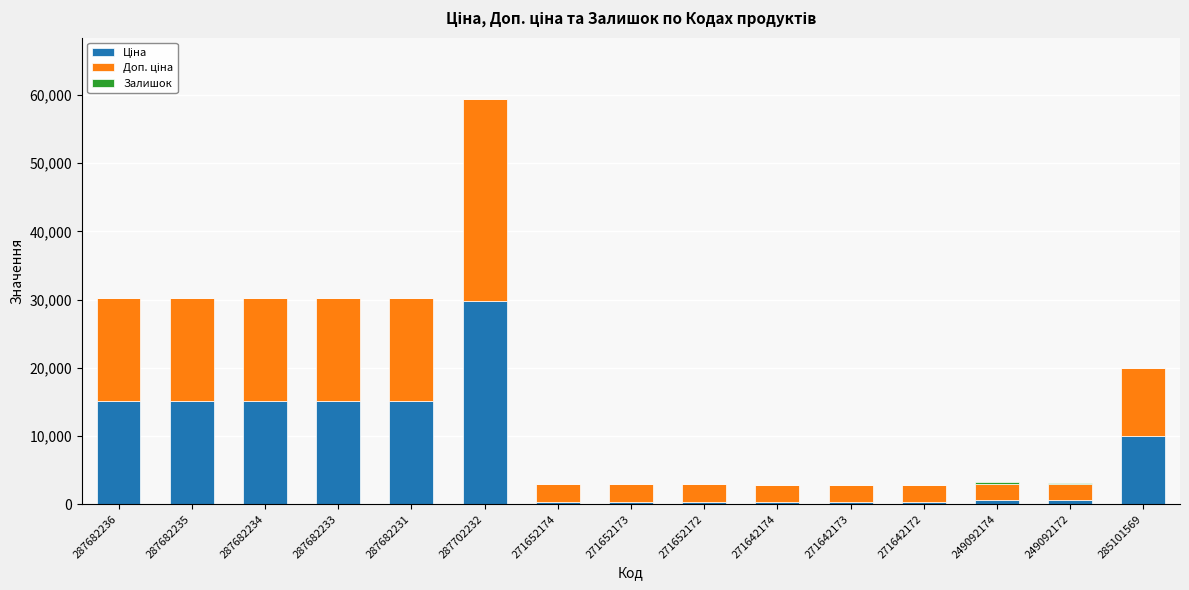

At which category is the sum across all series the highest?

287702232